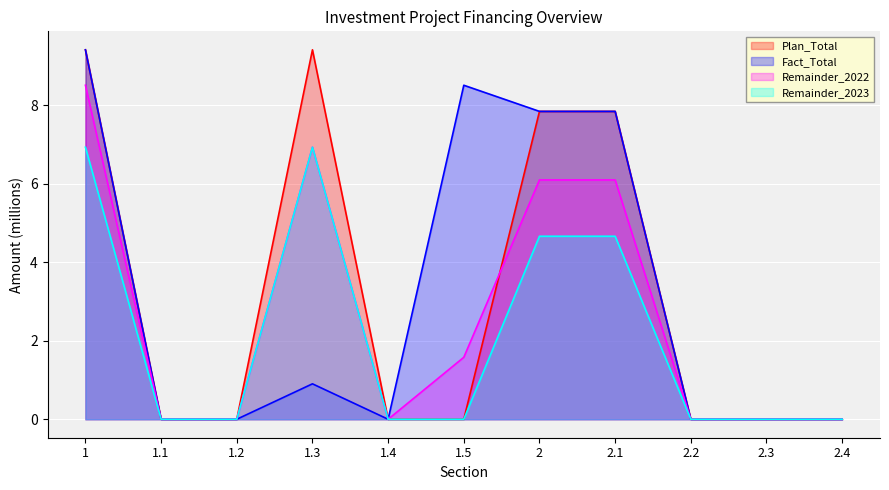

Does the chart display data point markers on the line(s)?

No